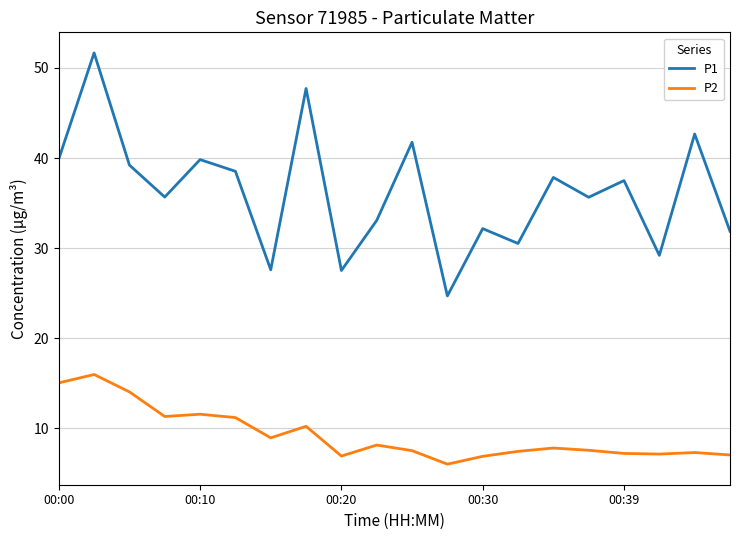

What is the maximum value for P1?

51.7